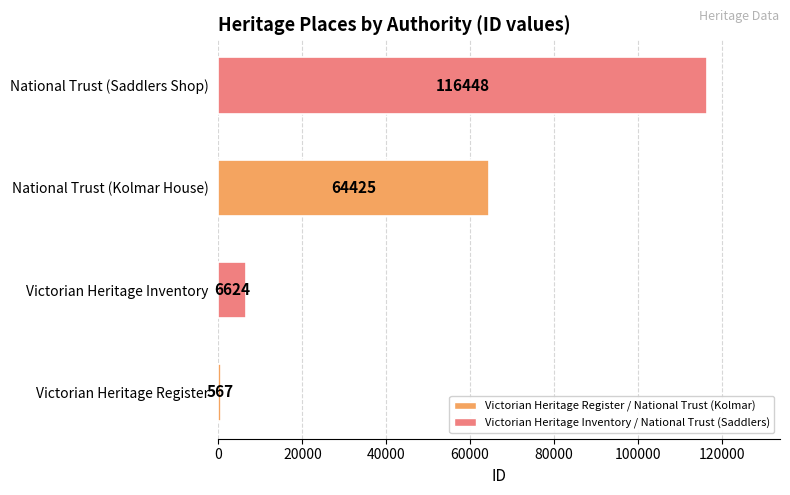

What is the approximate value at Victorian Heritage Register, to the nearest 10?

570